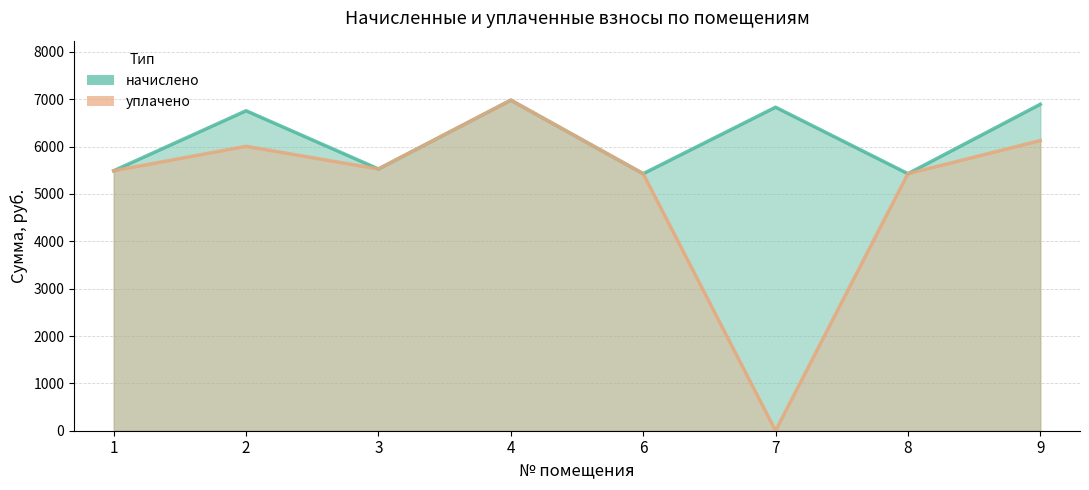

Reading left to right, what are all the values shown in this chart?

начислено: 1=5489.6	2=6756.5	3=5526.9	4=6980.0	6=5427.5	7=6831.0	8=5427.5	9=6893.1
уплачено: 1=5489.6	2=6005.8	3=5526.9	4=6980.0	6=5427.5	7=0.0	8=5427.5	9=6127.2